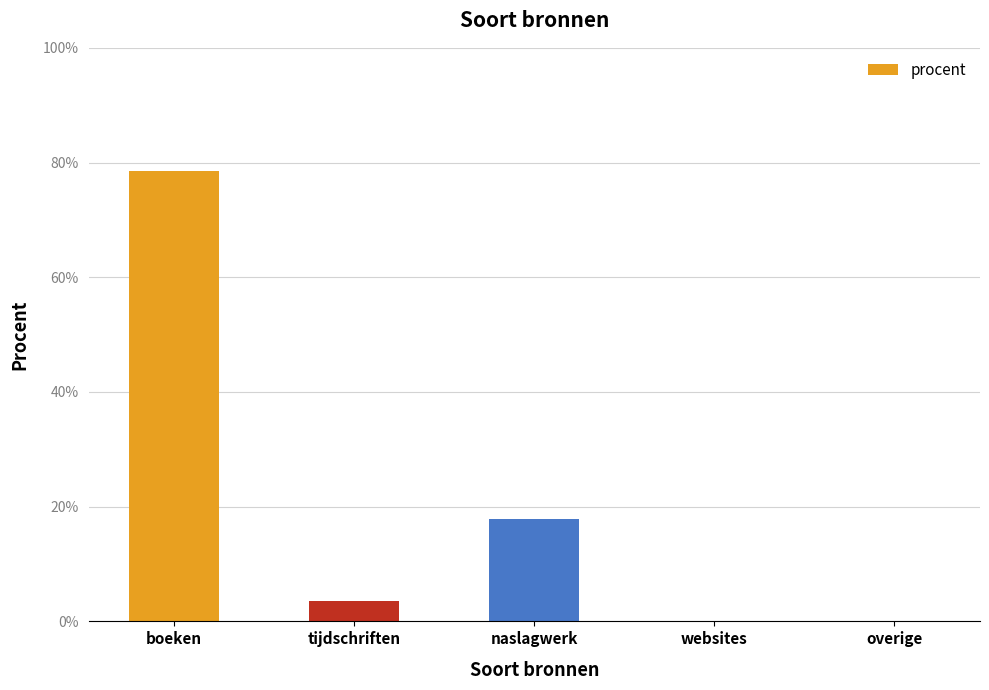

The chart shows a value of 0.2 at naslagwerk. True or false?

True